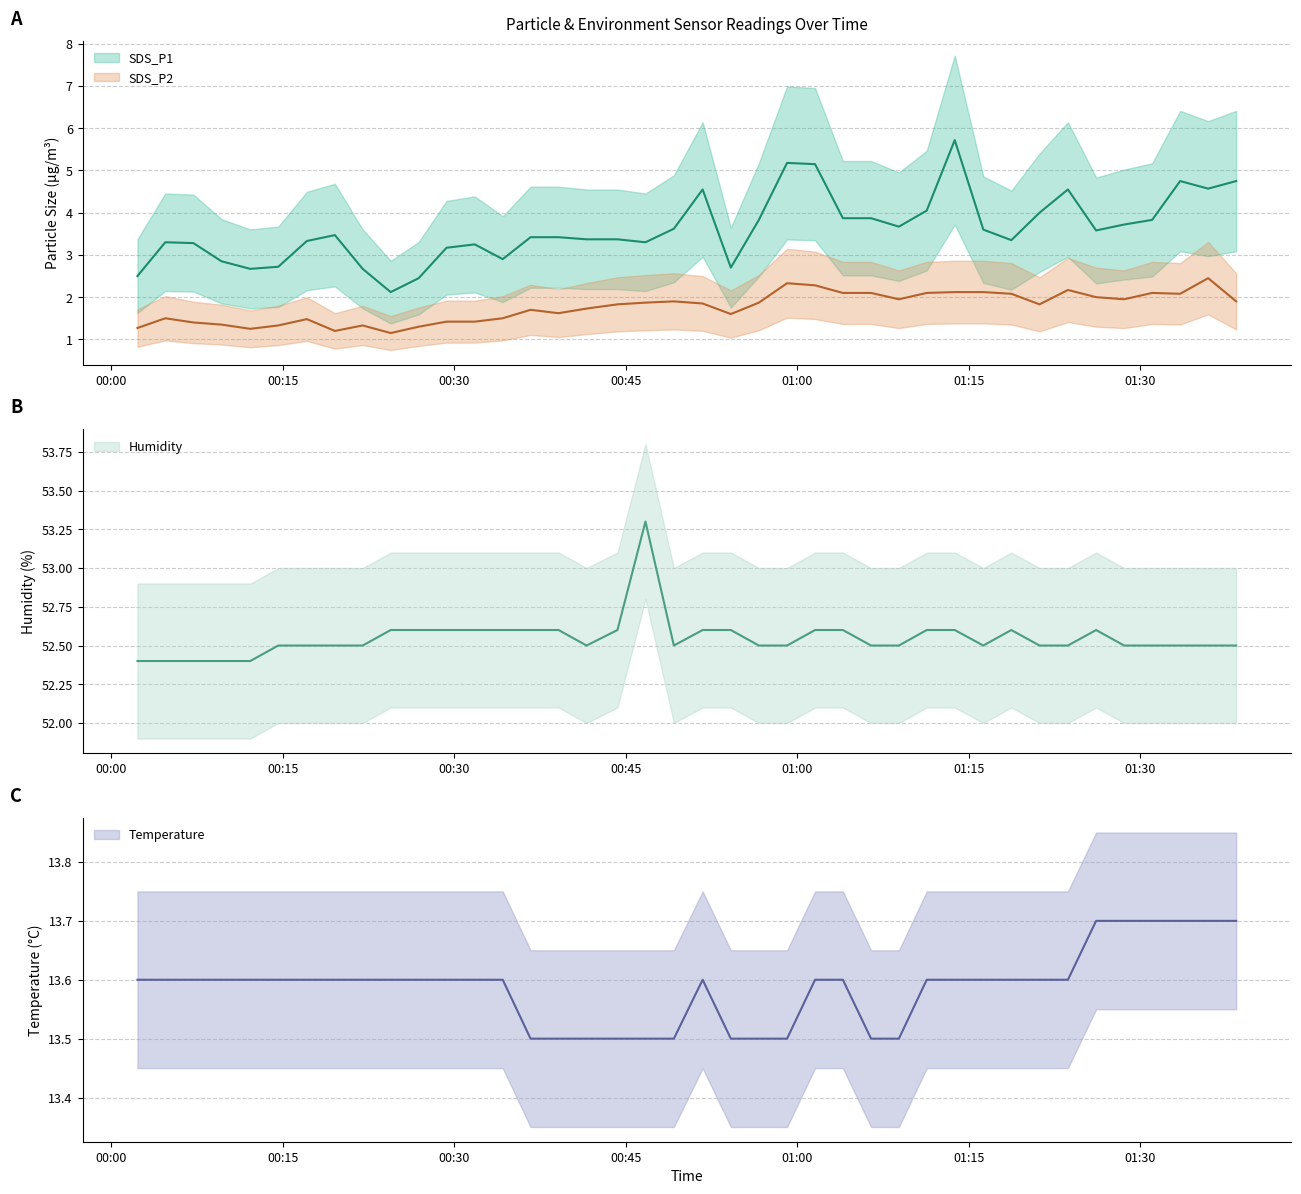

What position from the right is 2022/04/06 00:17:07?

34